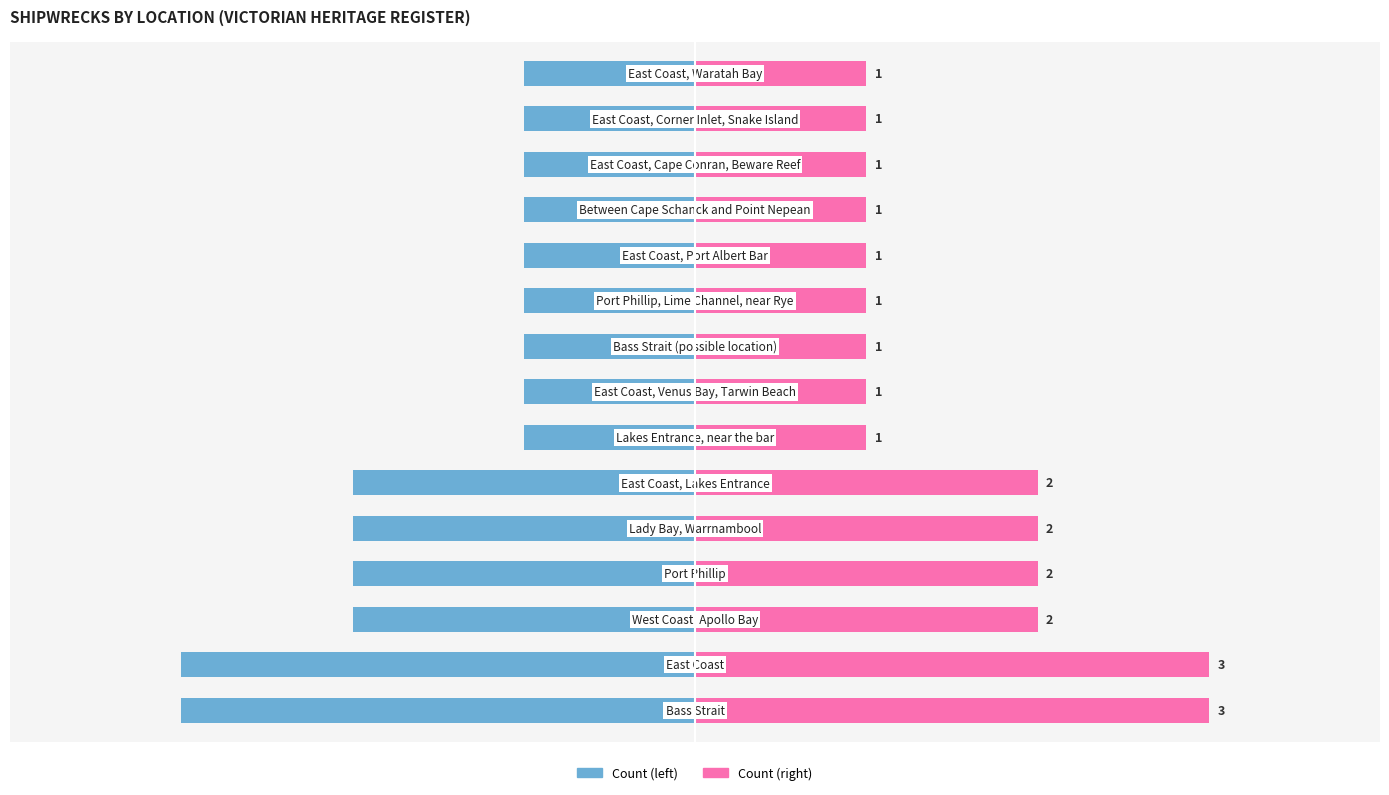

Reading left to right, list all the values displayed in this chart.

Left Side Count: -3	-3	-2	-2	-2	-2	-1	-1	-1	-1	-1	-1	-1	-1	-1
Right Side Count: 3	3	2	2	2	2	1	1	1	1	1	1	1	1	1